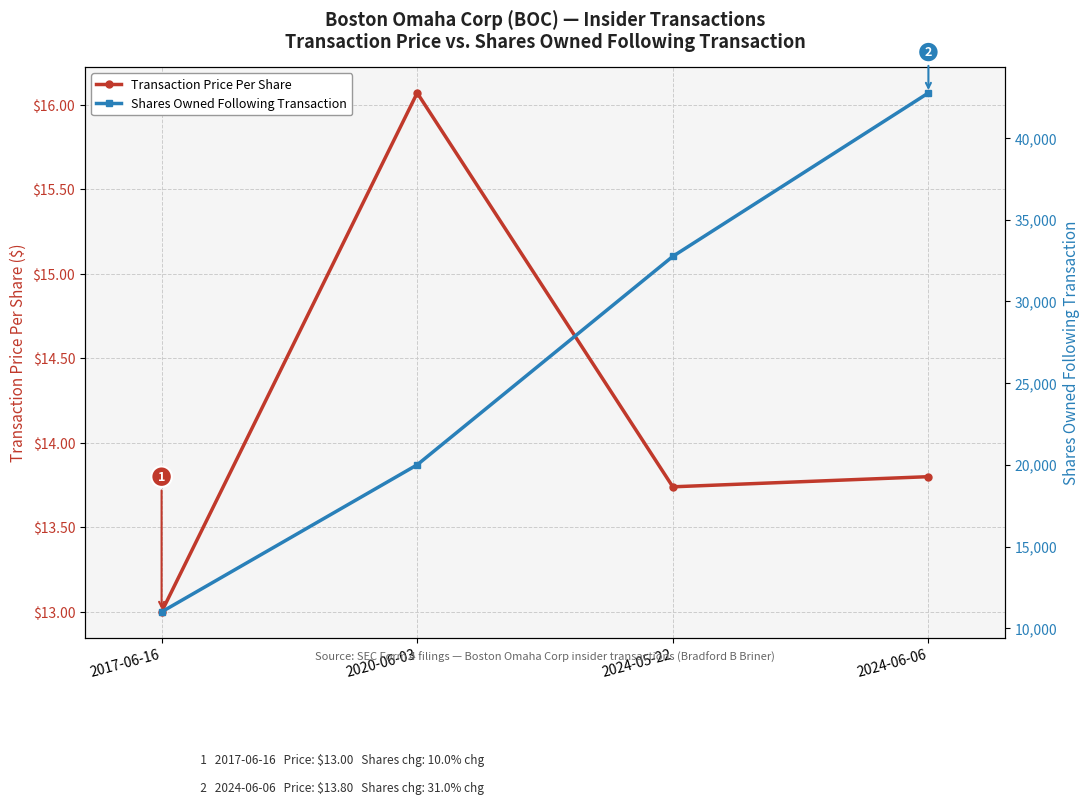

What are all the series names shown in the legend?

Transaction Price Per Share, Shares Owned Following Transaction